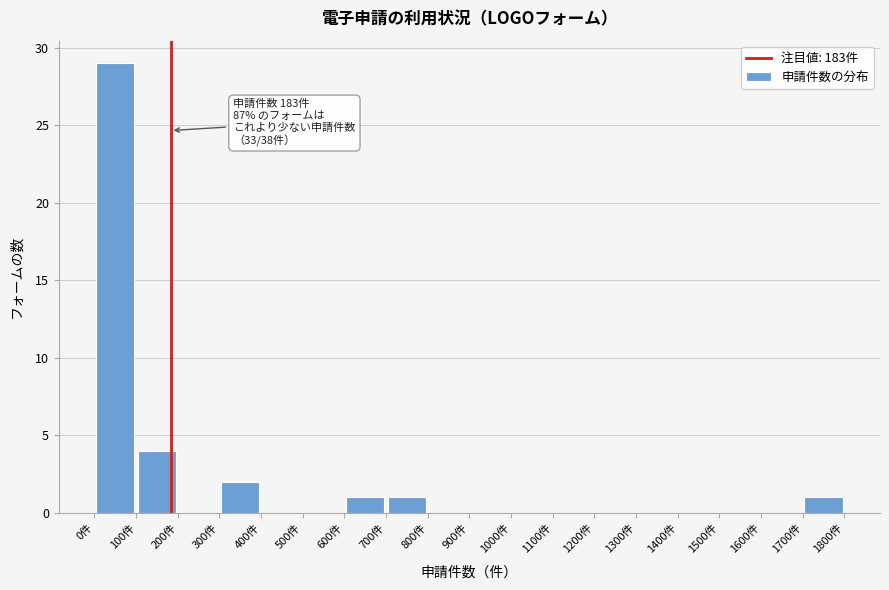

Over which range of the x-axis is the bar tallest?

0 to 100